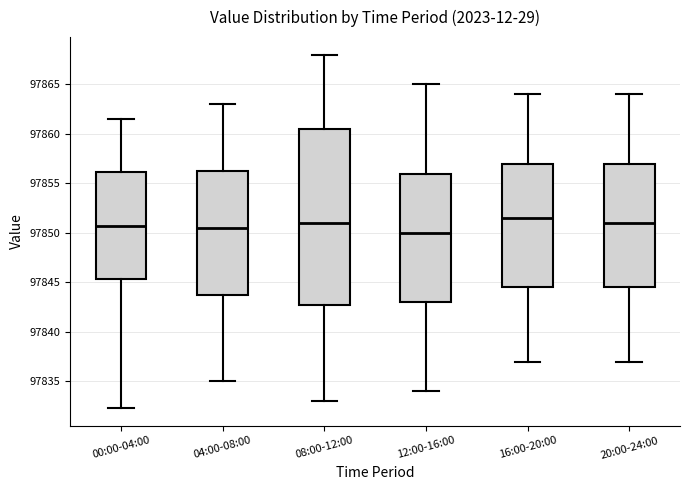

Reading left to right, read every box against the y-axis: the position of its median line, the range the box covers, and the ends of its whiskers. The values are not printed on the chart, so give them approximately, as read against the axis.

00:00-04:00: median 97850.5, box 97845.5 to 97856.0, whiskers 97832.5 to 97861.5
04:00-08:00: median 97850.5, box 97844.0 to 97856.5, whiskers 97835.0 to 97863.0
08:00-12:00: median 97851.0, box 97843.0 to 97860.5, whiskers 97833.0 to 97868.0
12:00-16:00: median 97850.0, box 97843.0 to 97856.0, whiskers 97834.0 to 97865.0
16:00-20:00: median 97851.5, box 97844.5 to 97857.0, whiskers 97837.0 to 97864.0
20:00-24:00: median 97851.0, box 97844.5 to 97857.0, whiskers 97837.0 to 97864.0